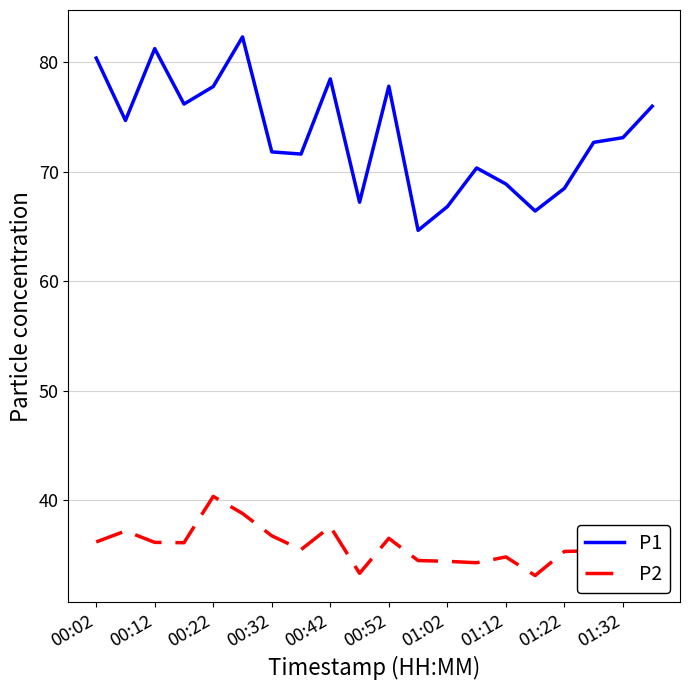

Rank the series by their average value, from lowest to highest.

P2, P1